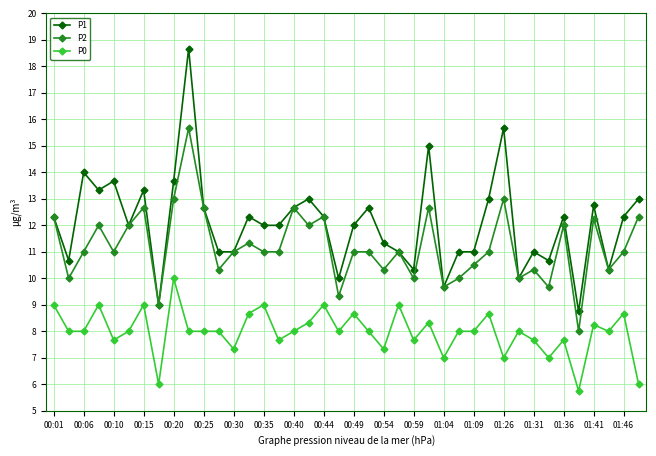

List the series in order of their overall mean, lowest first.

P0, P2, P1